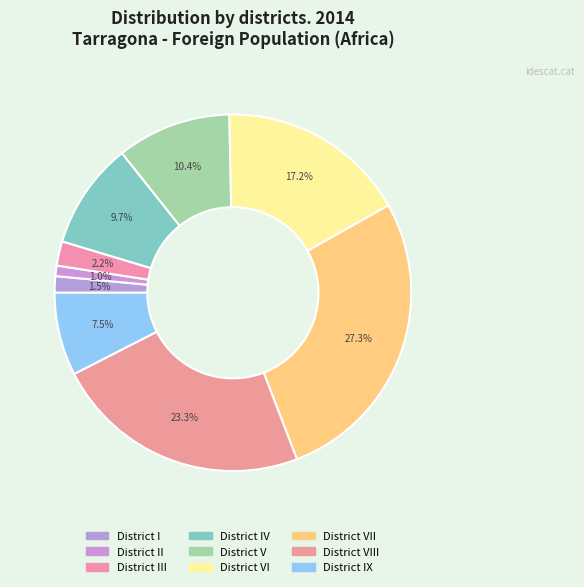

Count the number of slices in the pie.

9